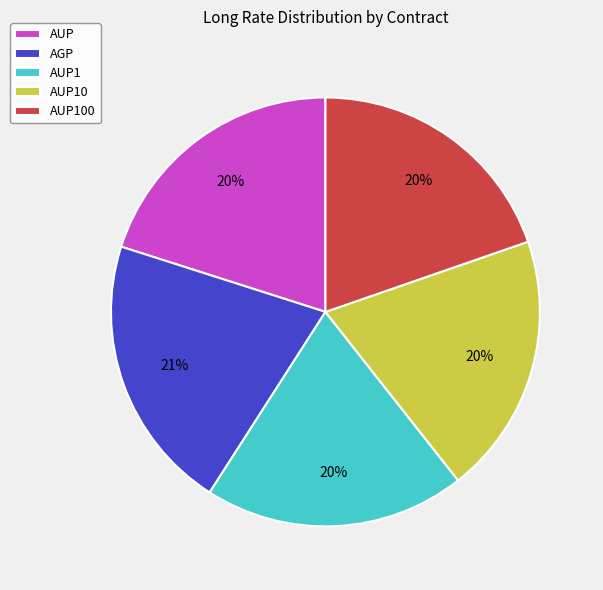

True or false: AUP10 accounts for 29% of the total.

False